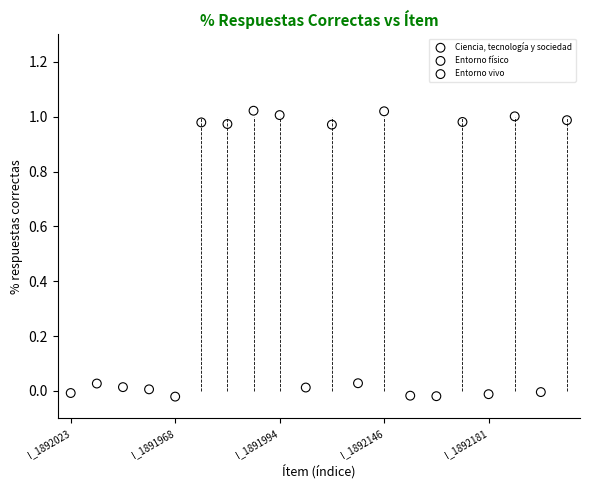

What are all the series names shown in the legend?

Ciencia, tecnología y sociedad, Entorno físico, Entorno vivo